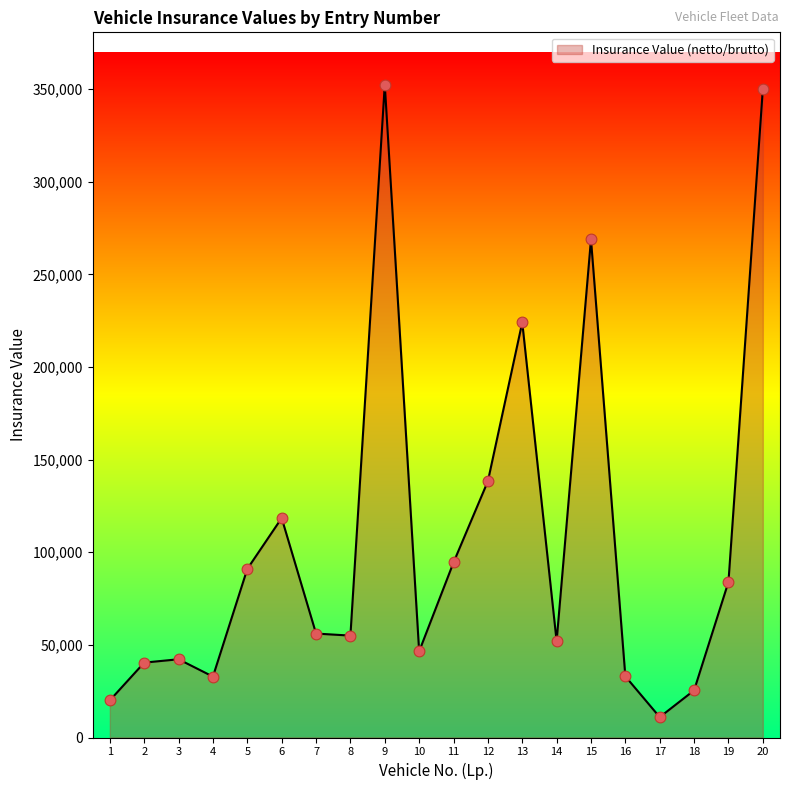

What is the change in value from 14 to 19?

+31973.7